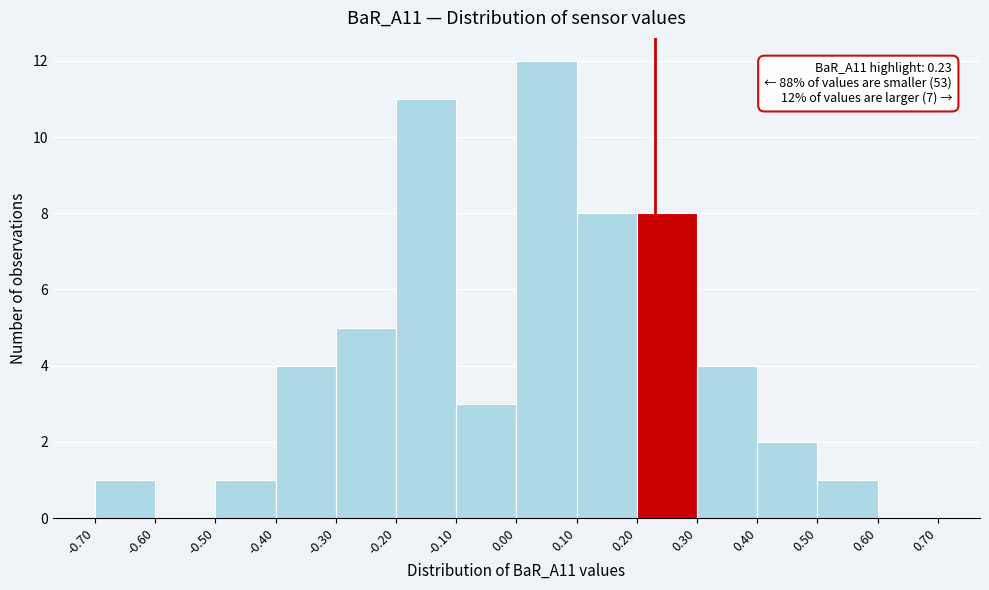

Over which range of the x-axis is the bar tallest?

0.00 to 0.10